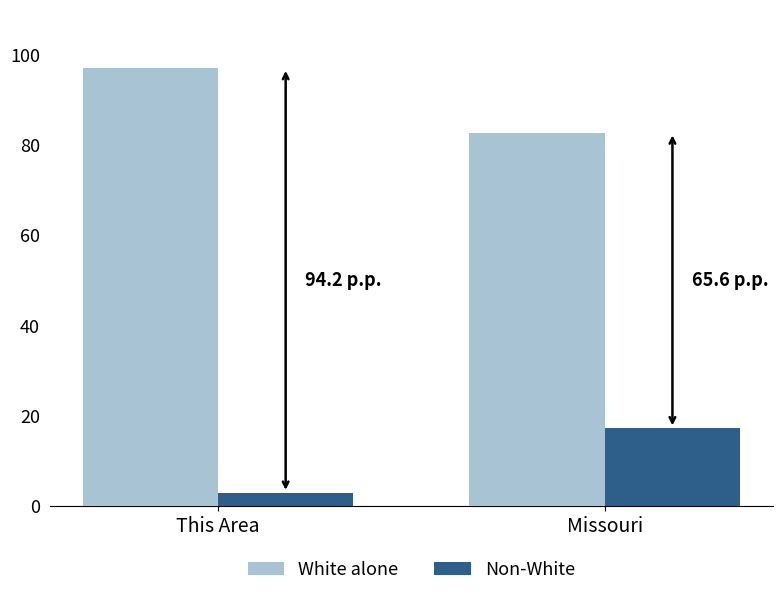

Rank the series by their average value, from lowest to highest.

Non-White, White alone